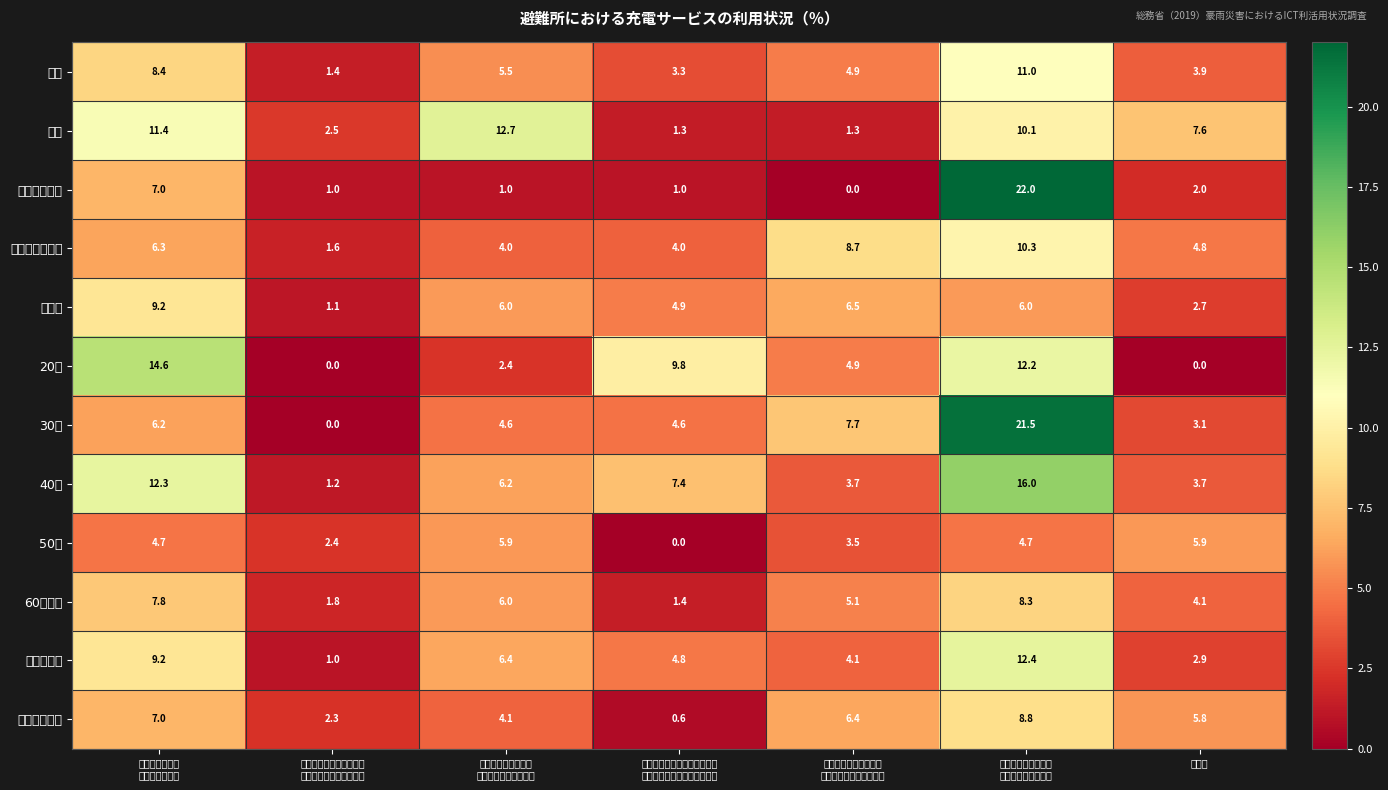

Which category has the lowest value across all series?

利用しようとしたがま
ったく利用できなかった